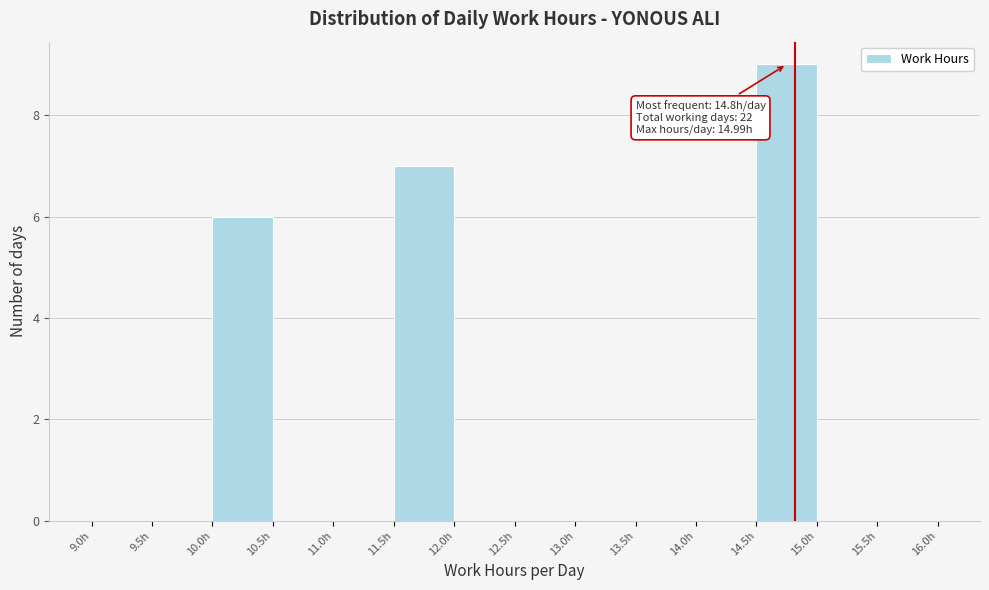

Which range on the x-axis has the tallest bar?

14.5 to 15.0